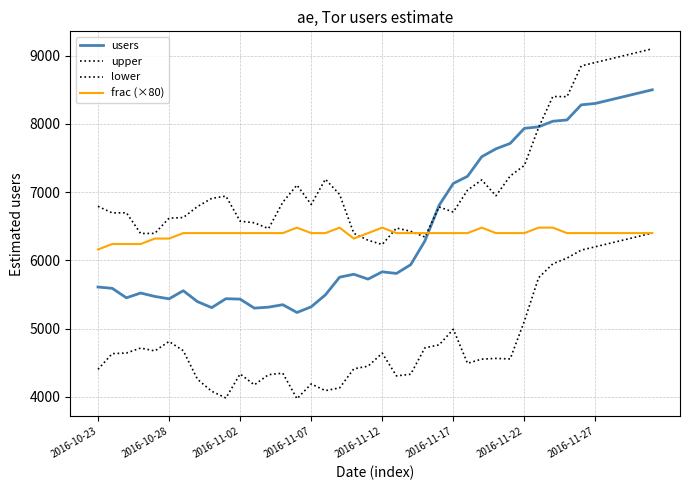

Where is frac (×80) nearest to the value 6320?

2016-11-12